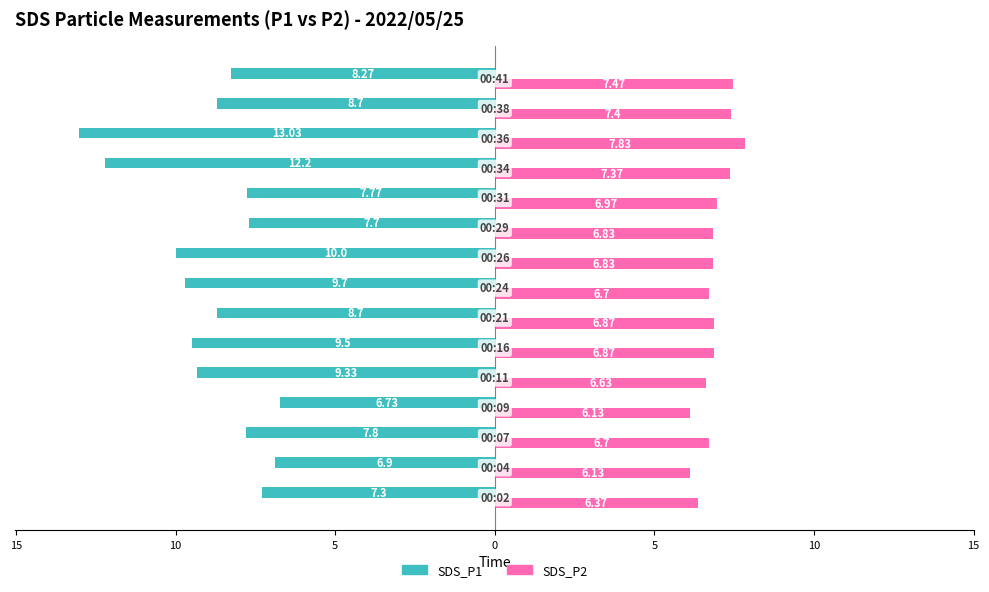

What are all the series names shown in the legend?

SDS_P1, SDS_P2